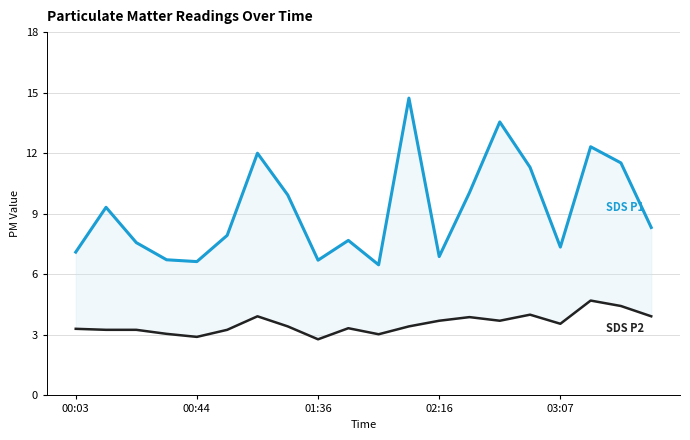

What is the smallest value displayed?

2.8